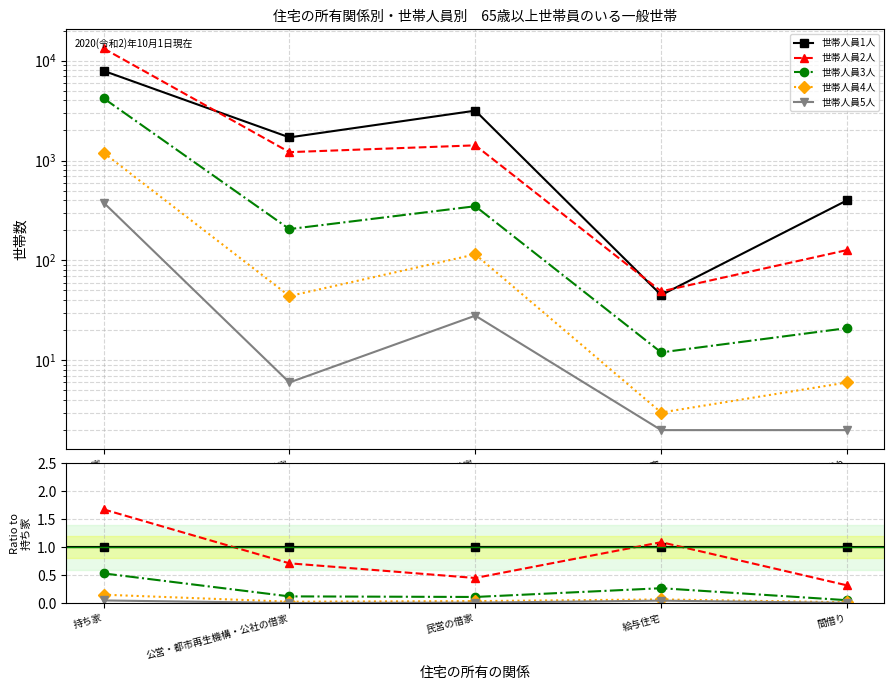

What is the difference between the 世帯人員2人 values at 持ち家 and 民営の借家?

1.2